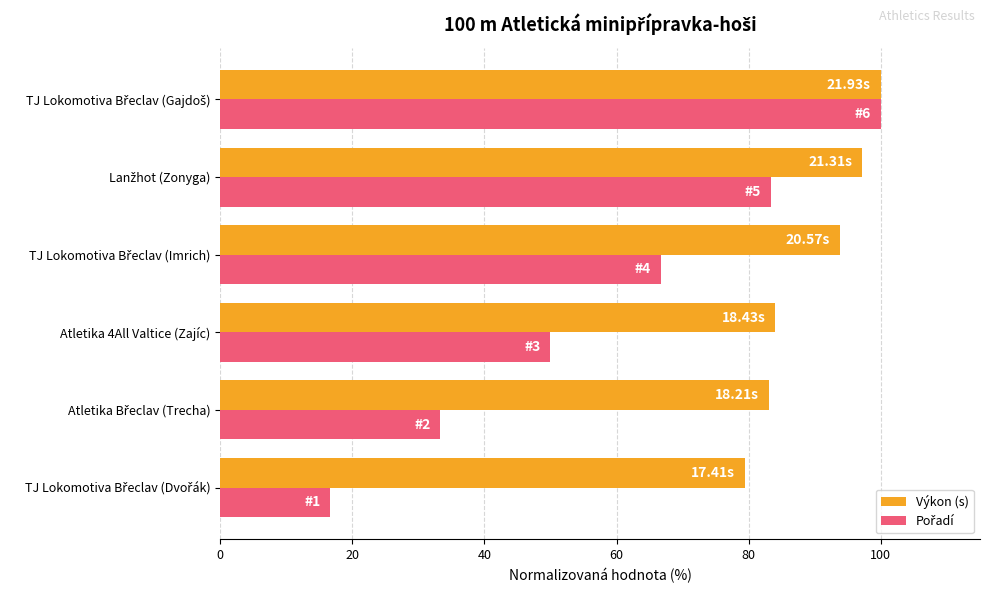

What is the difference between the maximum and minimum values in the Výkon (s) series?

20.6